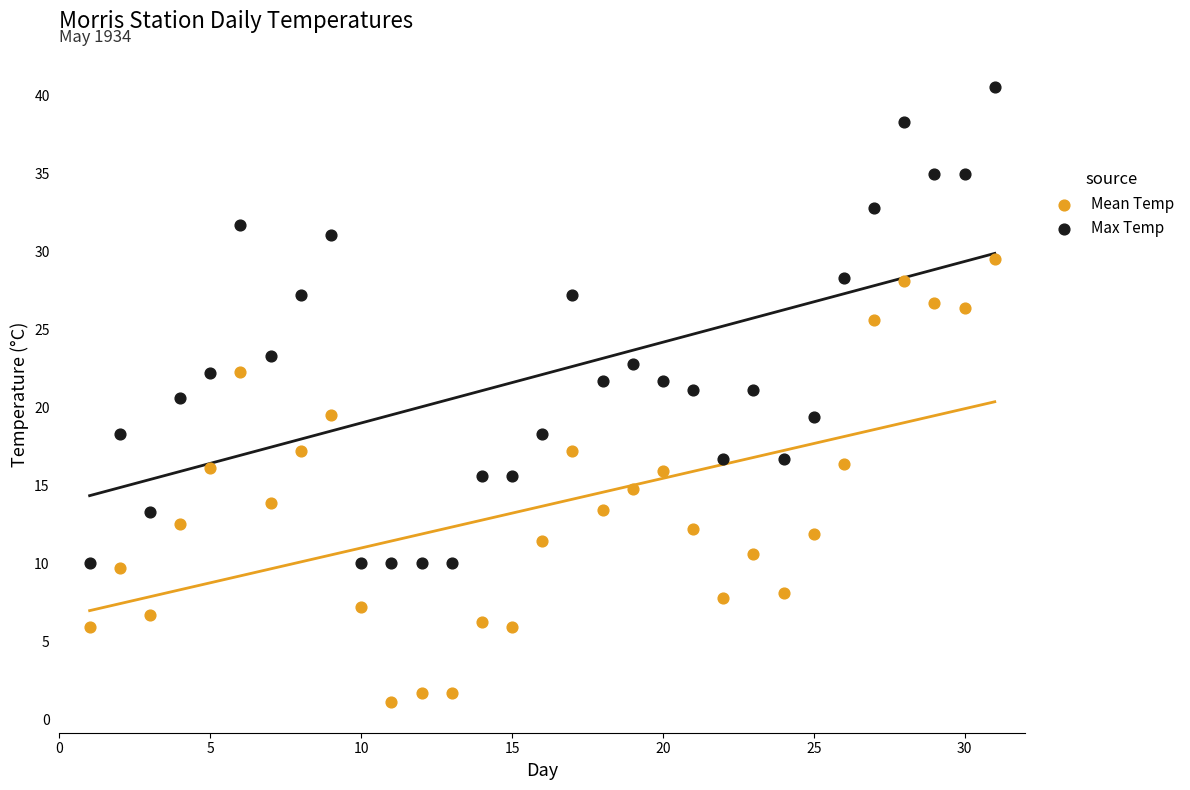

What are all the series names shown in the legend?

Mean Temp, Max Temp